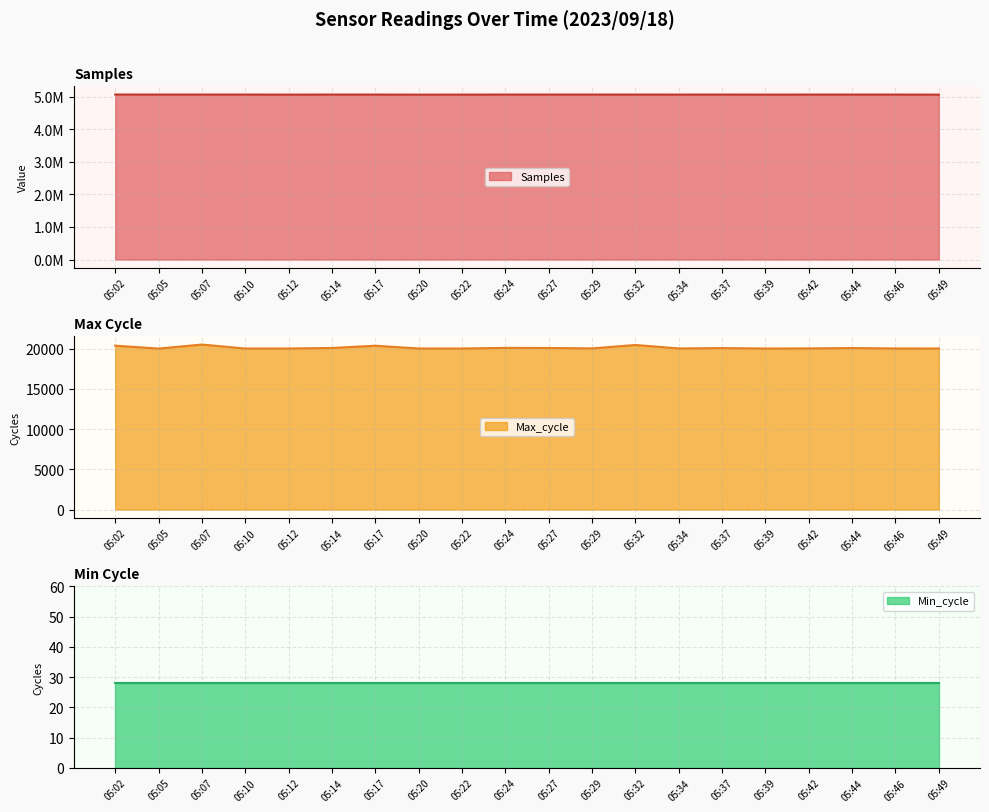

Between 05:37 and 05:27, which is larger?

05:27